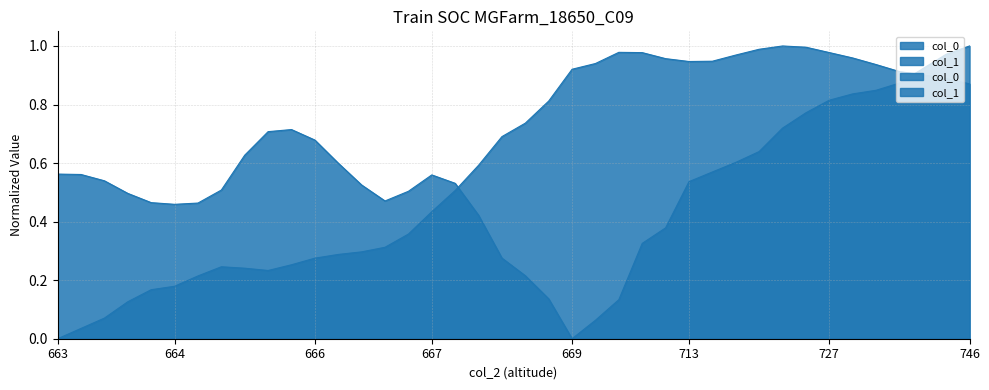

At which label is col_0 closest to 0?

669